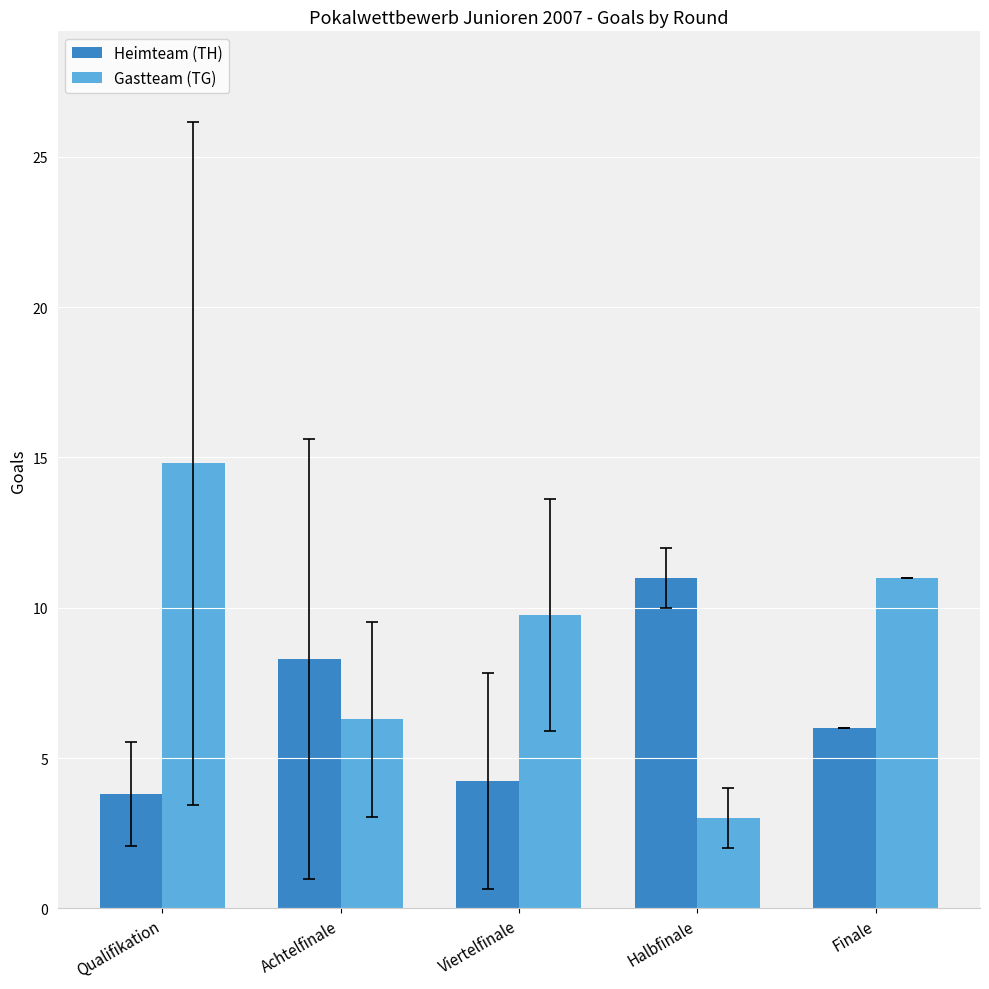

What position from the right is Achtelfinale?

4